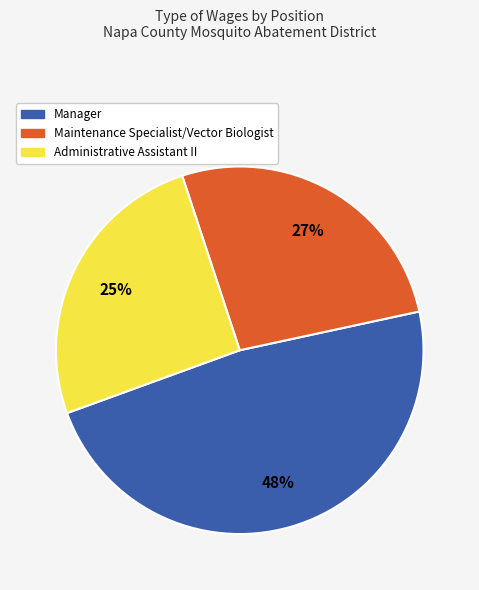

Between Maintenance Specialist/Vector Biologist and Administrative Assistant II, which is larger?

Maintenance Specialist/Vector Biologist